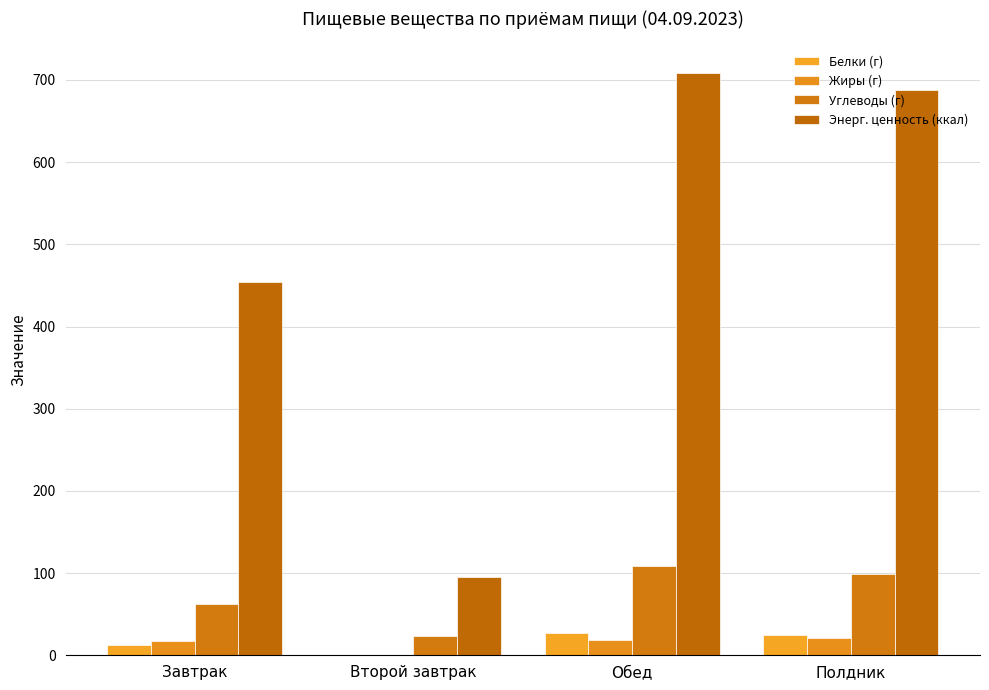

What is the label of the 1st bar from the right?

Полдник